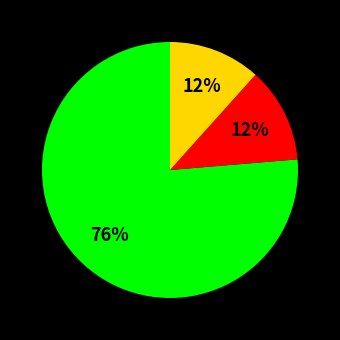

To the nearest percent, what is the average slice percentage?

33%